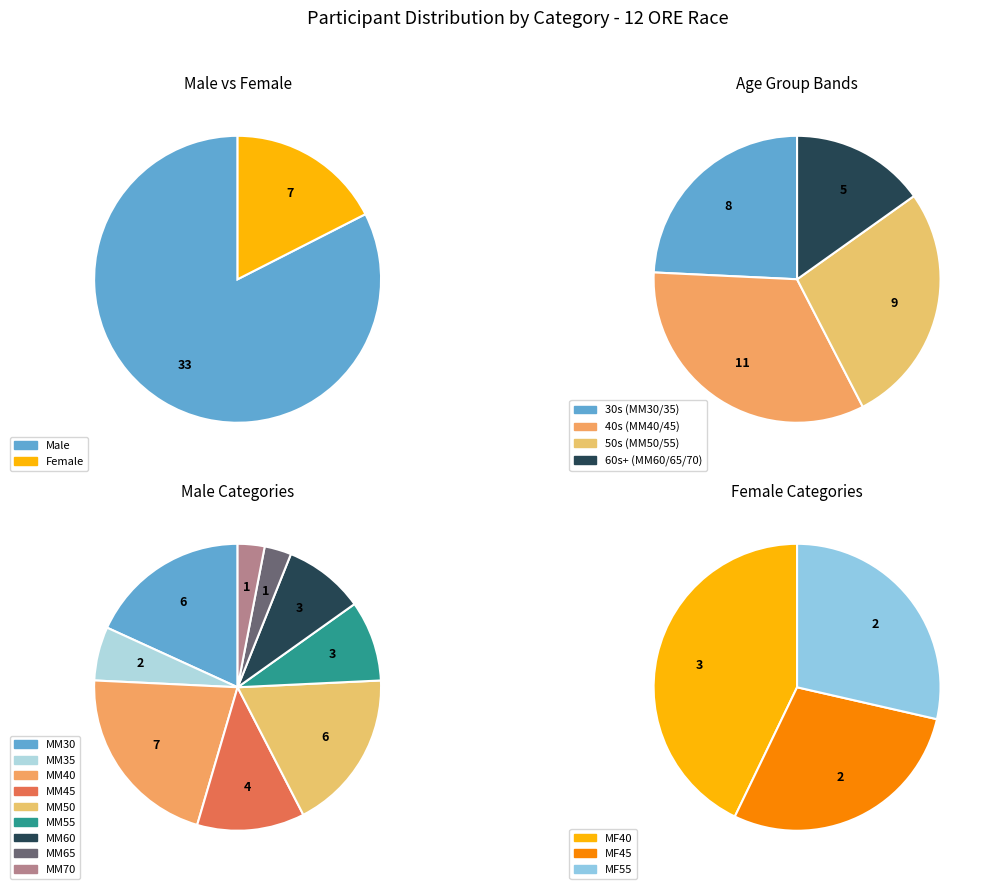

Which has a higher value, MM60 or MM45?

MM45